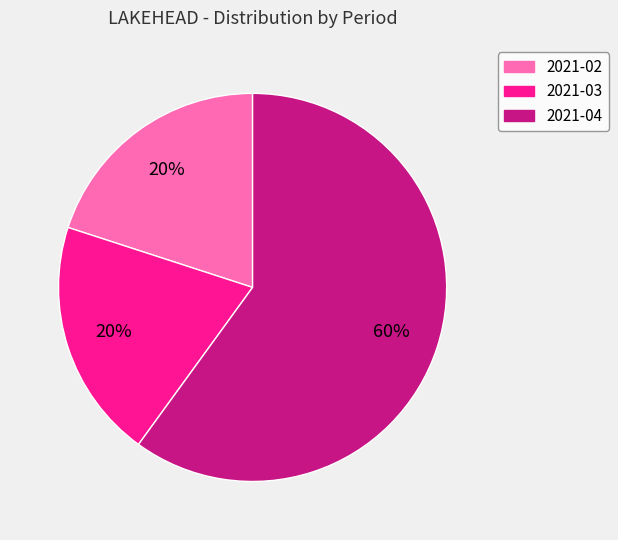

To the nearest percent, what is the average slice percentage?

33%